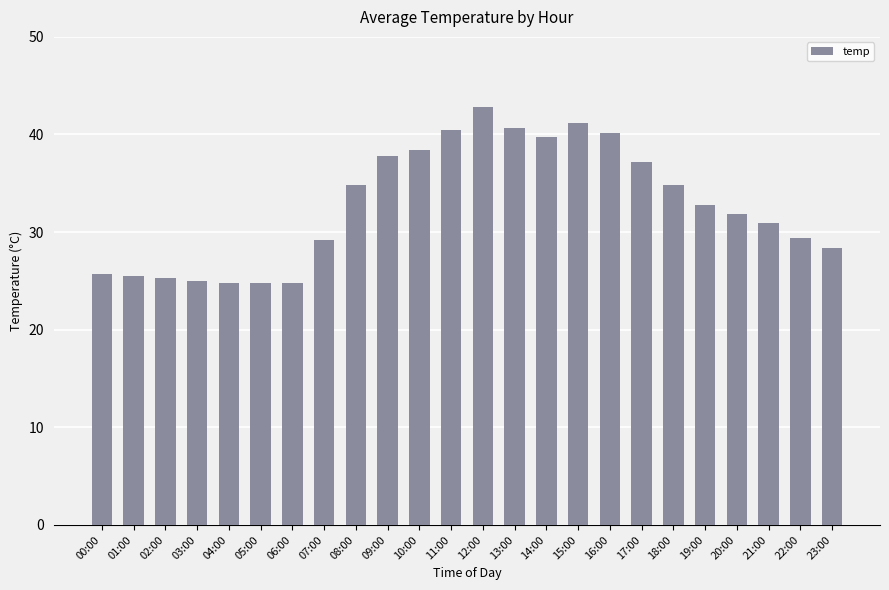

Which has a higher value, 10:00 or 01:00?

10:00